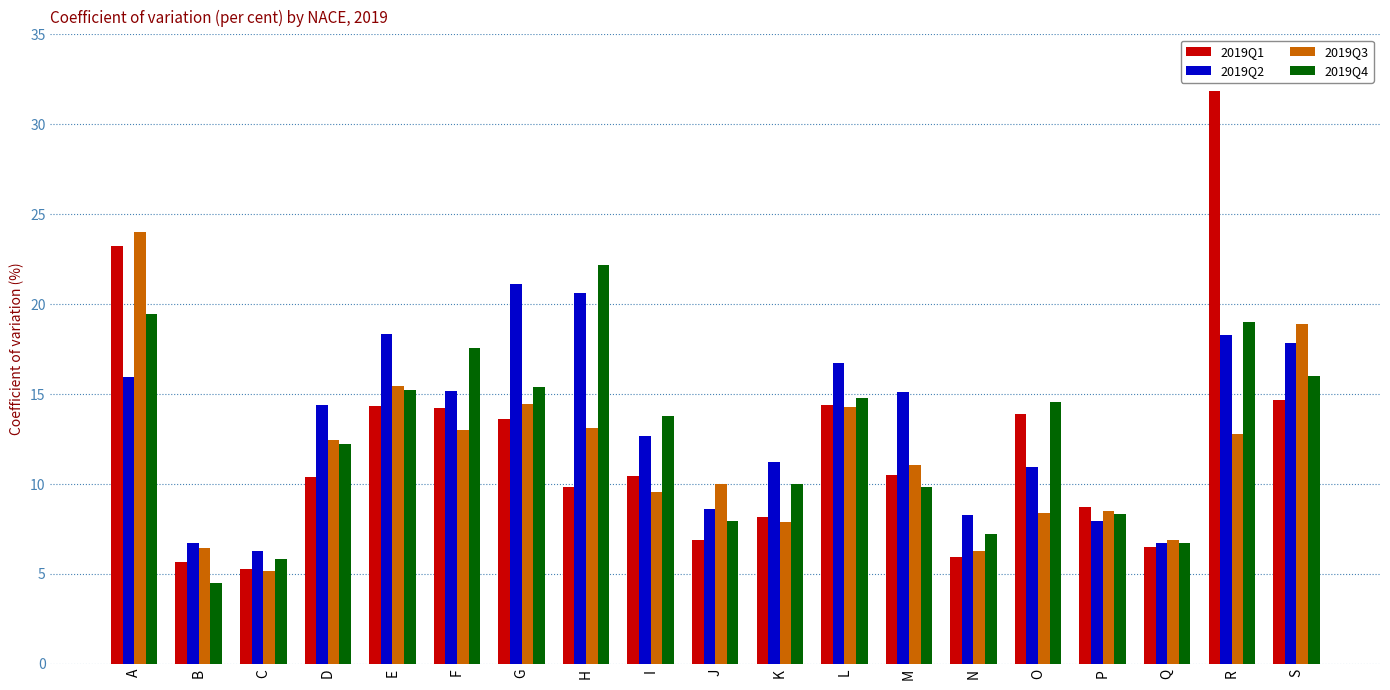

What is the sum of the 2019Q4 values at L and R?

33.8